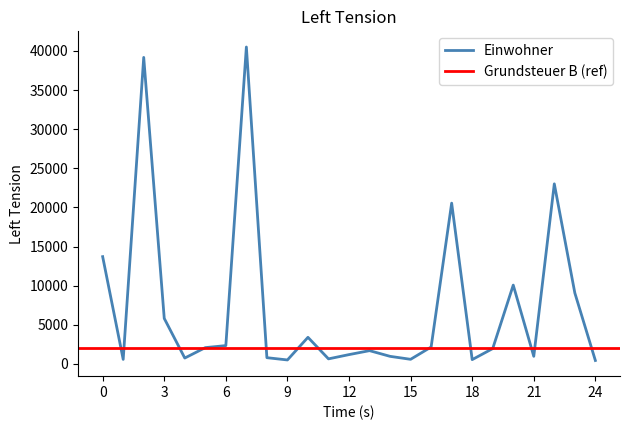

Is it true that Gewerbesteuer equals 435 at Ahrensfelde?

False